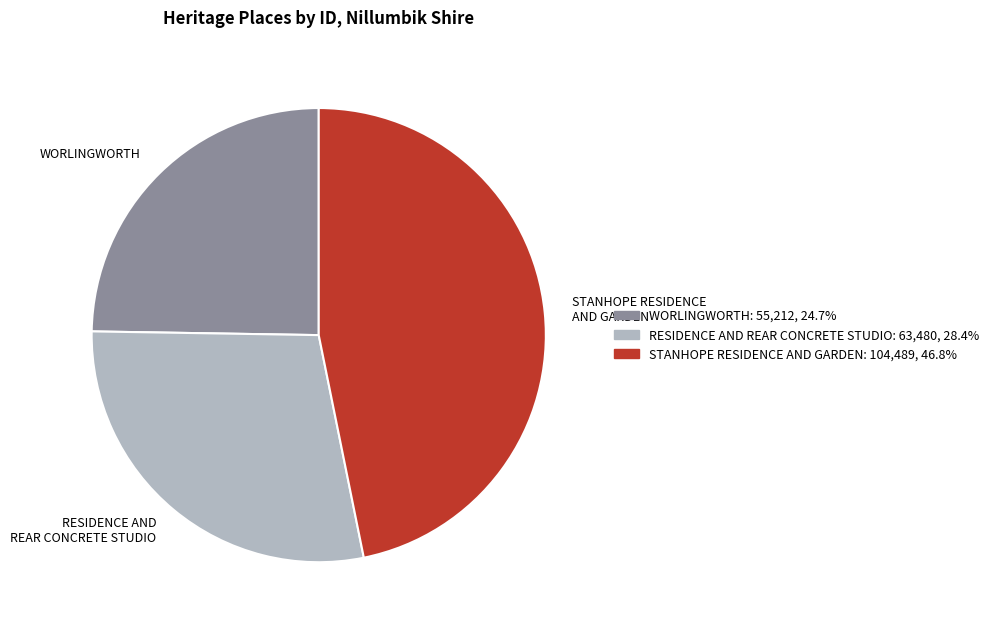

Rank the categories by value from lowest to highest.

WORLINGWORTH, RESIDENCE AND REAR CONCRETE STUDIO, STANHOPE RESIDENCE AND GARDEN